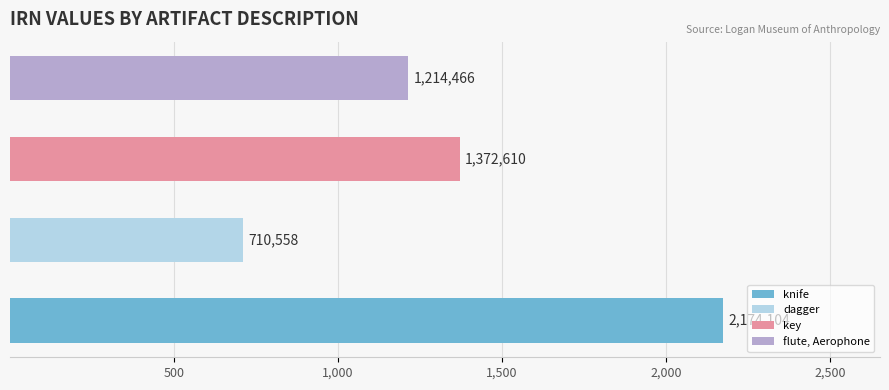

Rank the categories by value from lowest to highest.

dagger, flute, Aerophone, key, knife